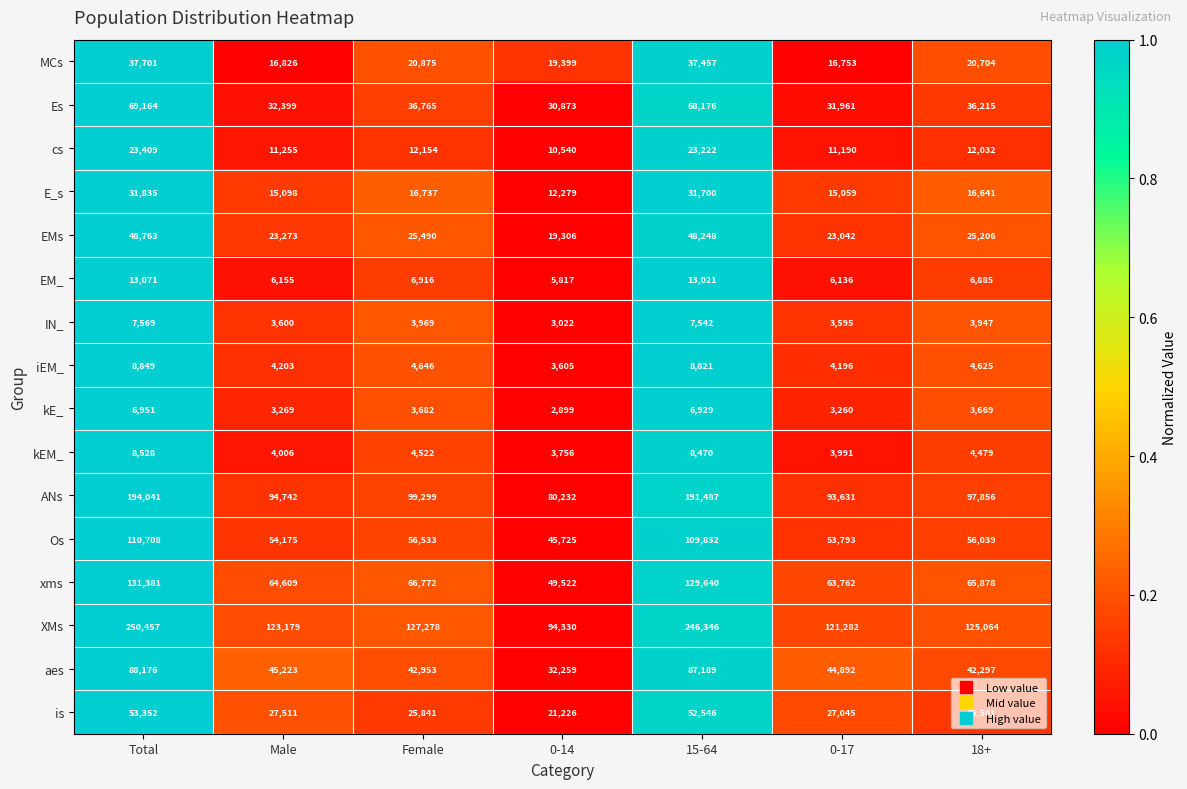

True or false: MCs has a value of 7718 at Female.

False